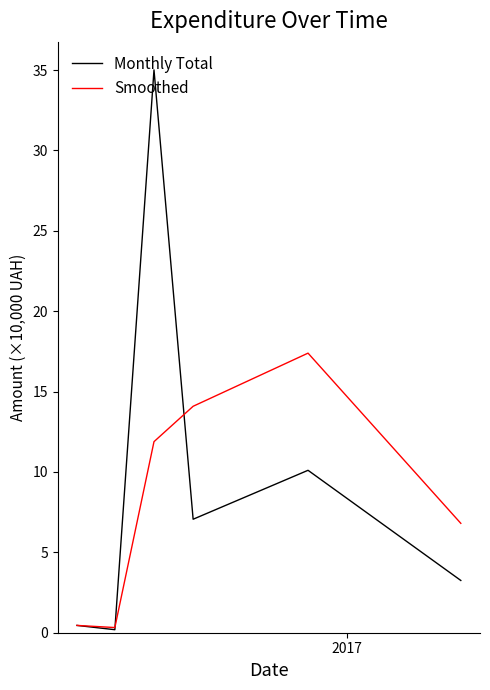

Rank the series by their maximum value, from highest to lowest.

Monthly Total, Smoothed